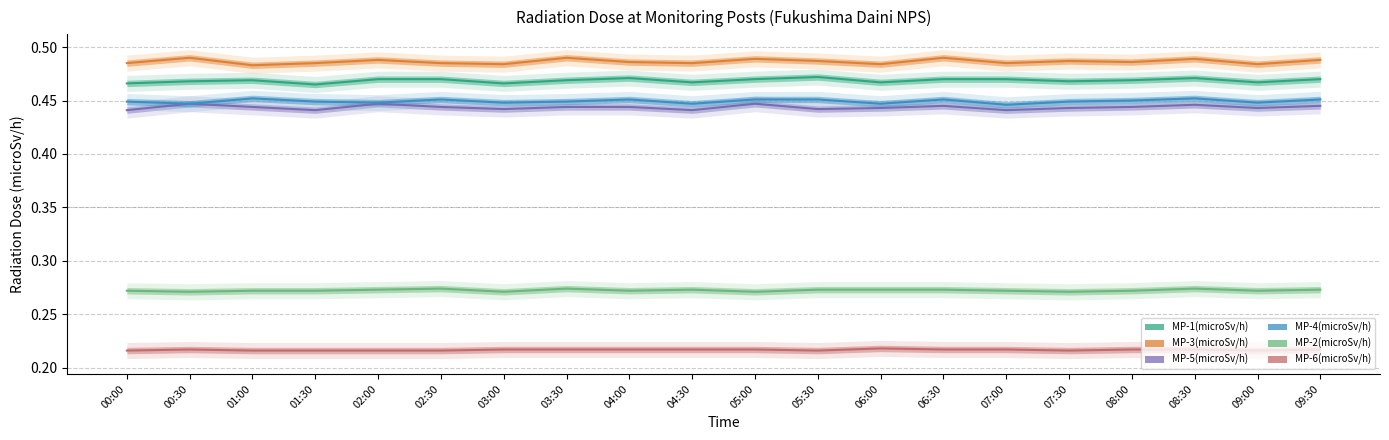

In MP-6(microSv/h), how many points are higher than both neighbors (excluding endpoints)?

2